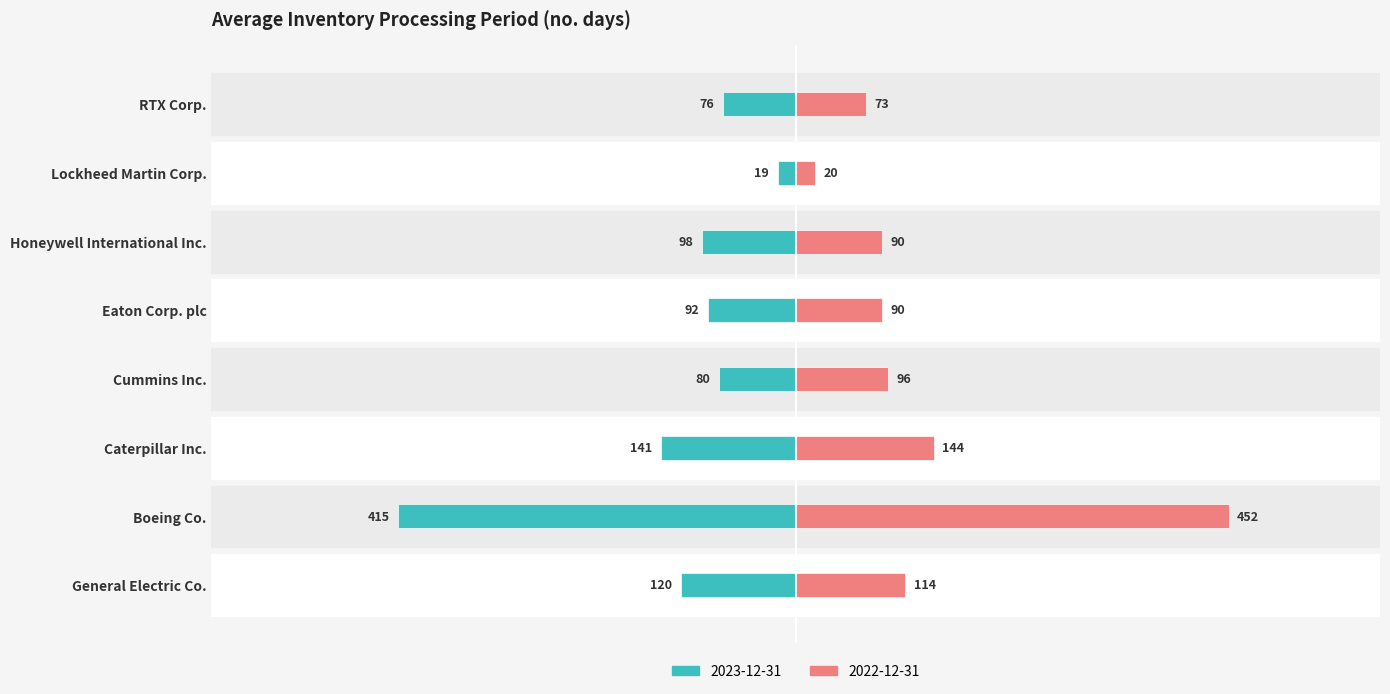

What are all the series names shown in the legend?

2023-12-31, 2022-12-31